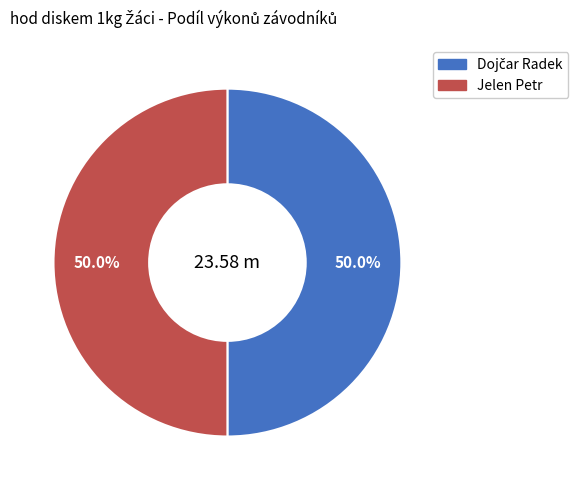

Which has a higher value, Dojčar Radek or Jelen Petr?

Dojčar Radek